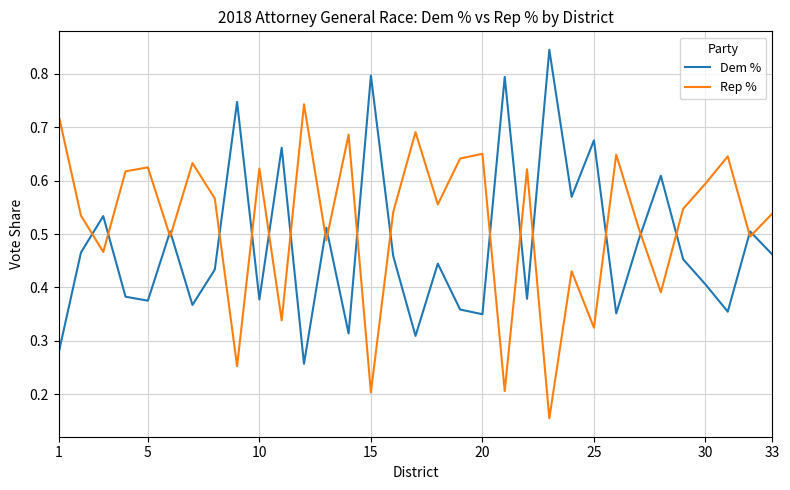

Which series has the largest total across all categories?

Rep %